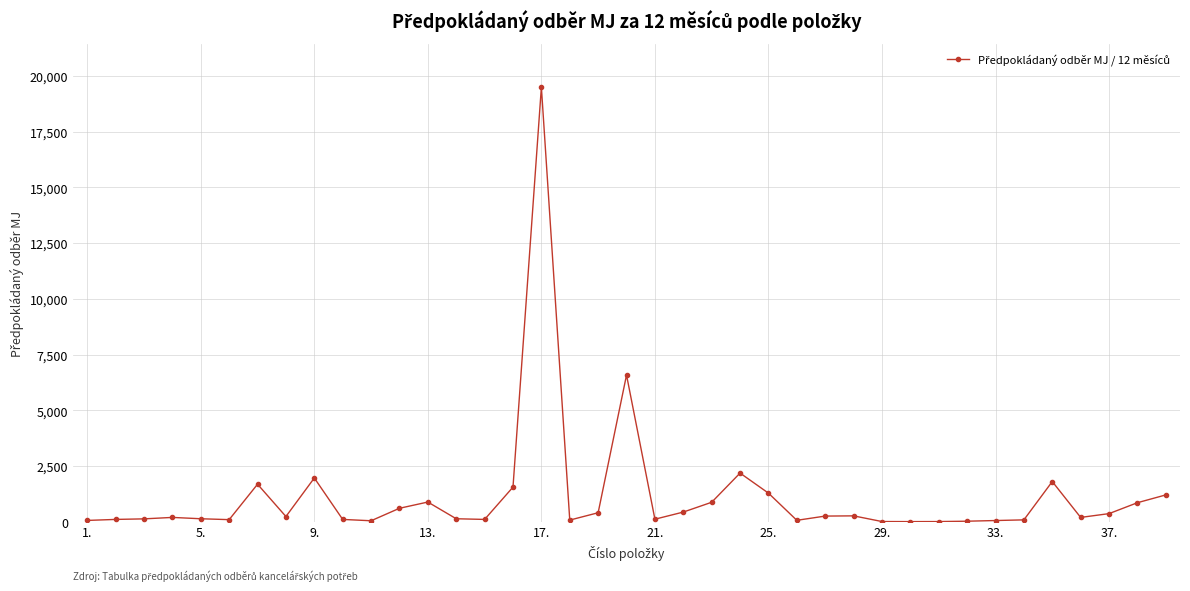

Count the number of categories in the chart.

39